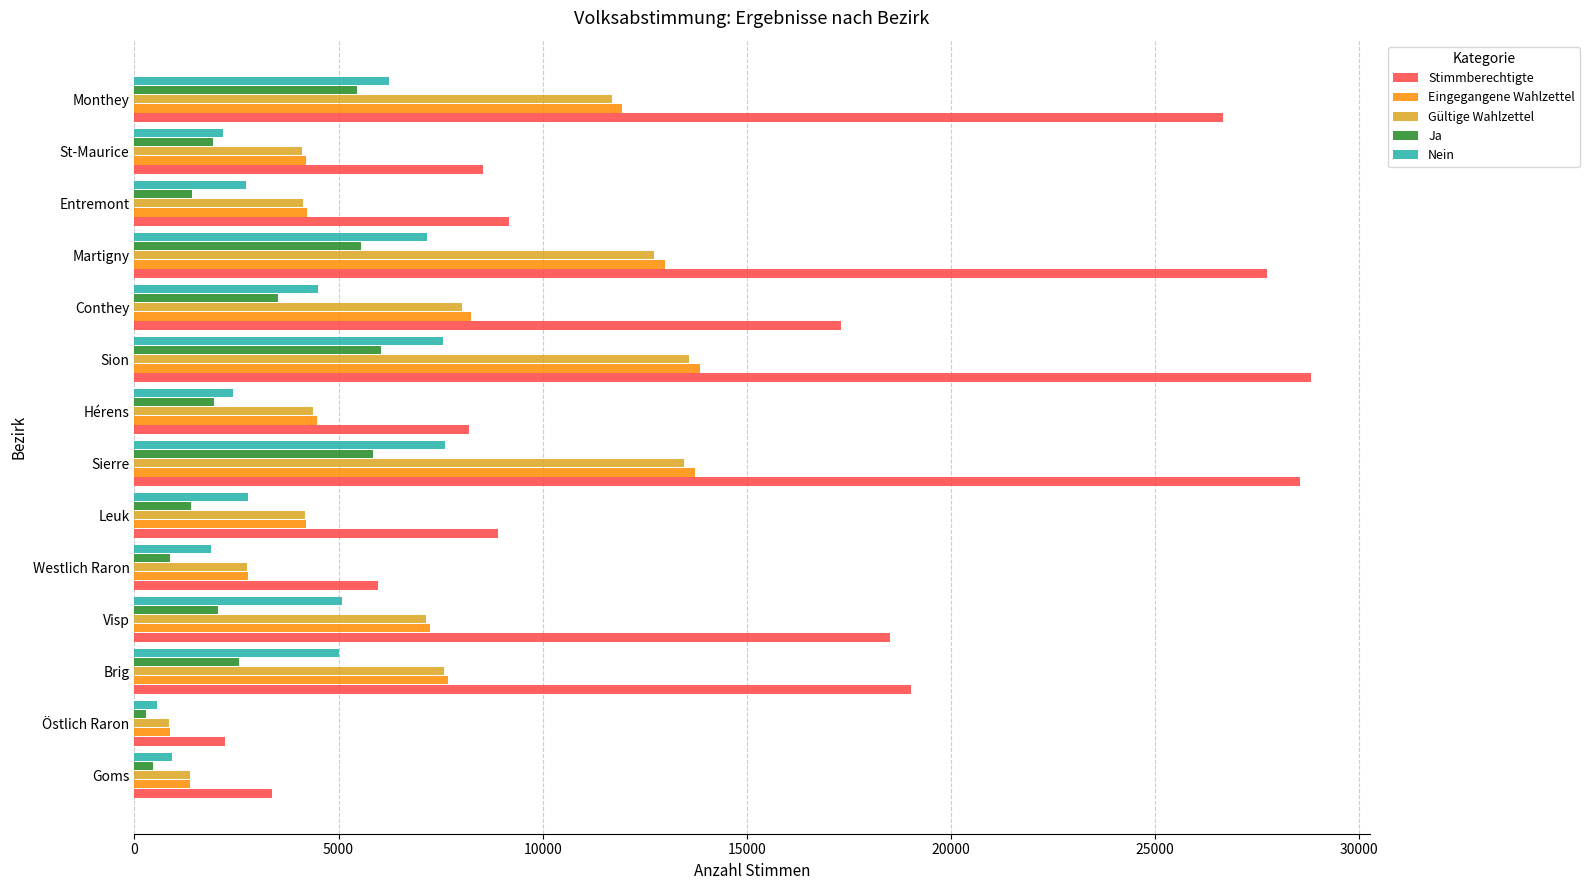

How many series are shown in this chart?

5